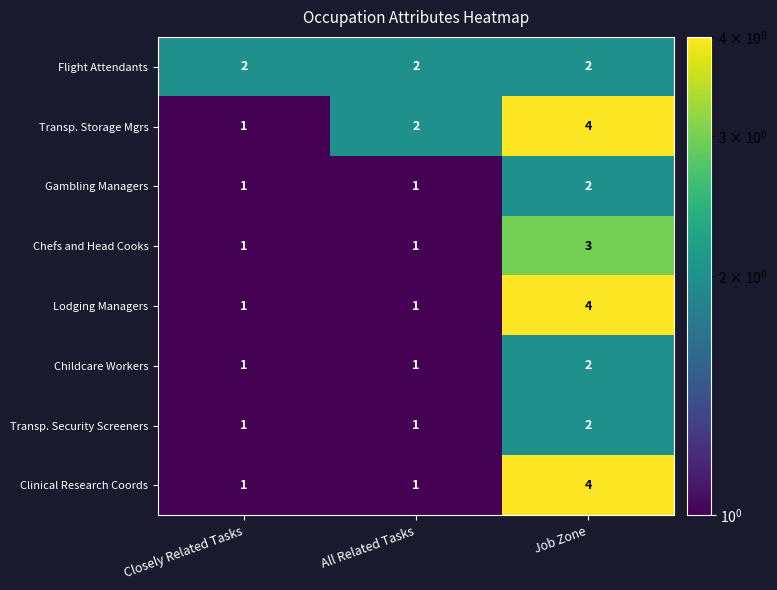

What is the minimum value shown in the chart?

1